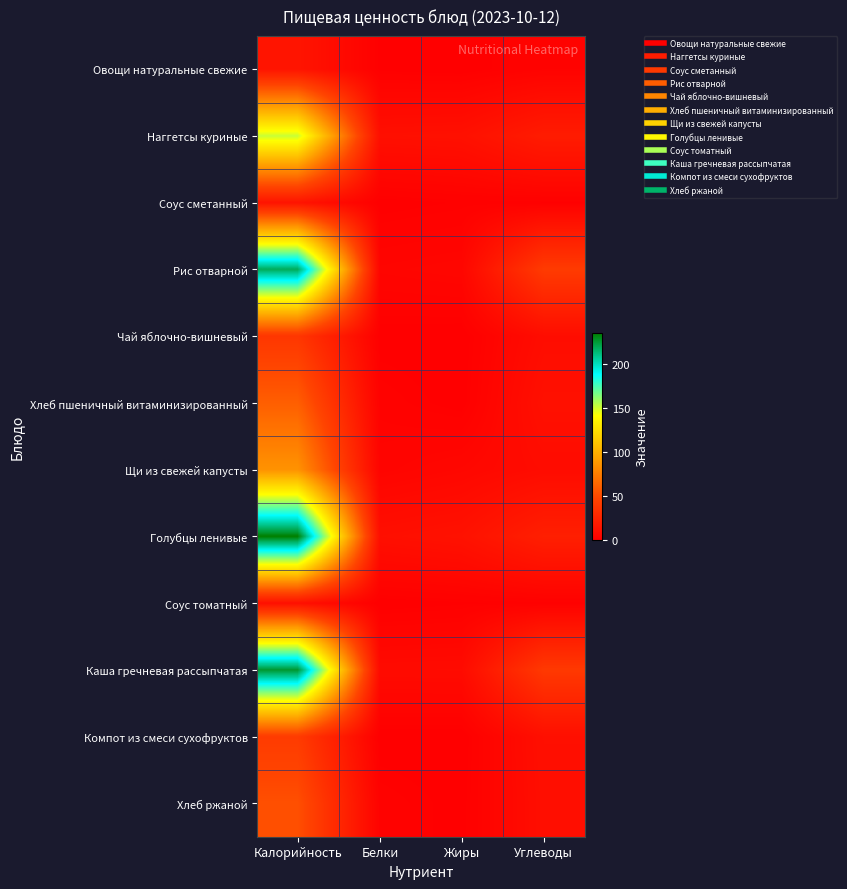

Which category has the highest value across all series?

Калорийность